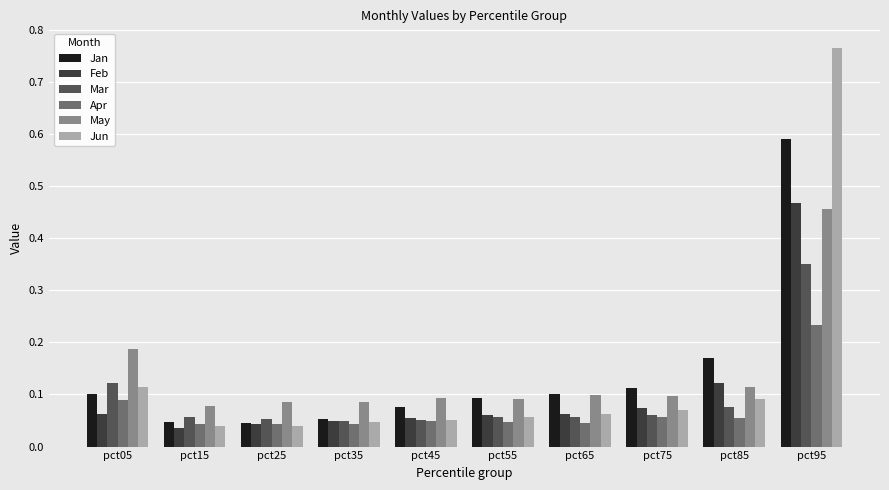

True or false: Jun has a value of 0.1 at pct55.

True